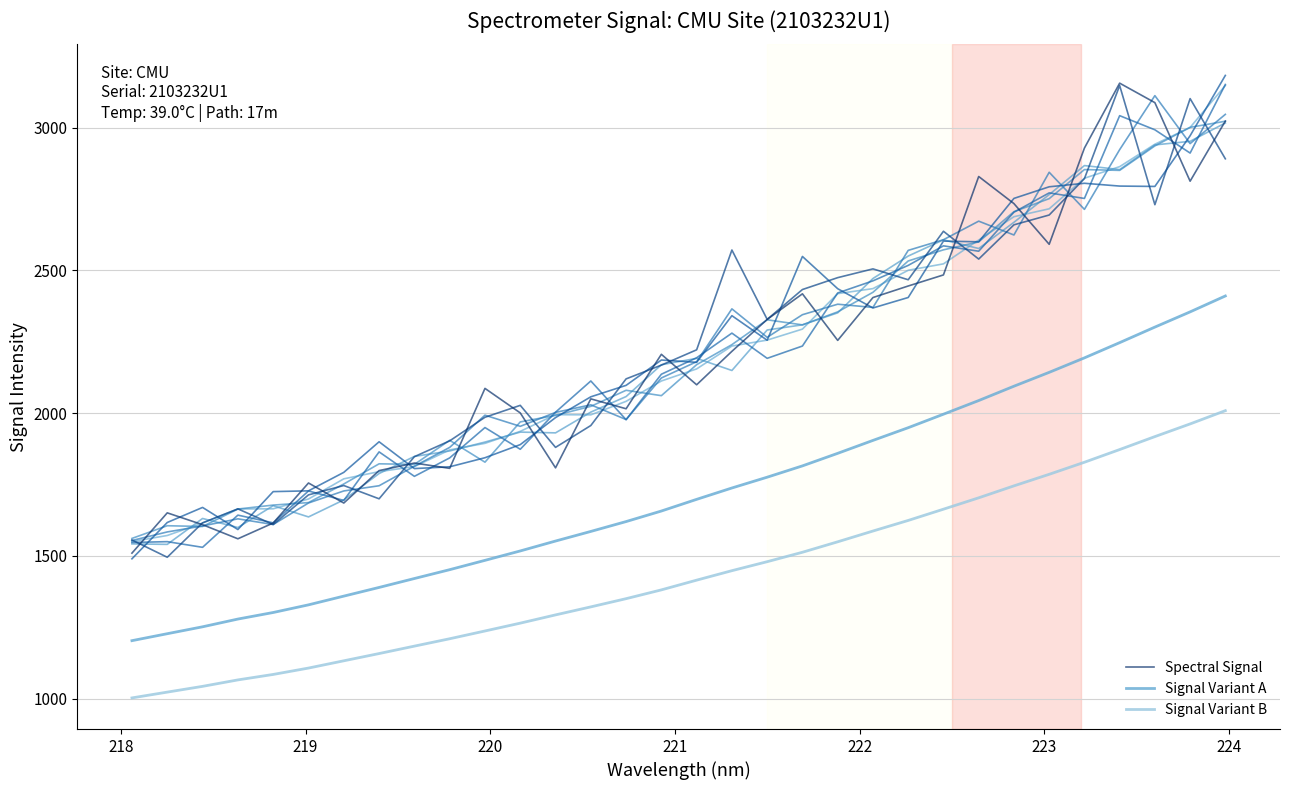

What is the maximum value for Spectral Signal?

3155.3